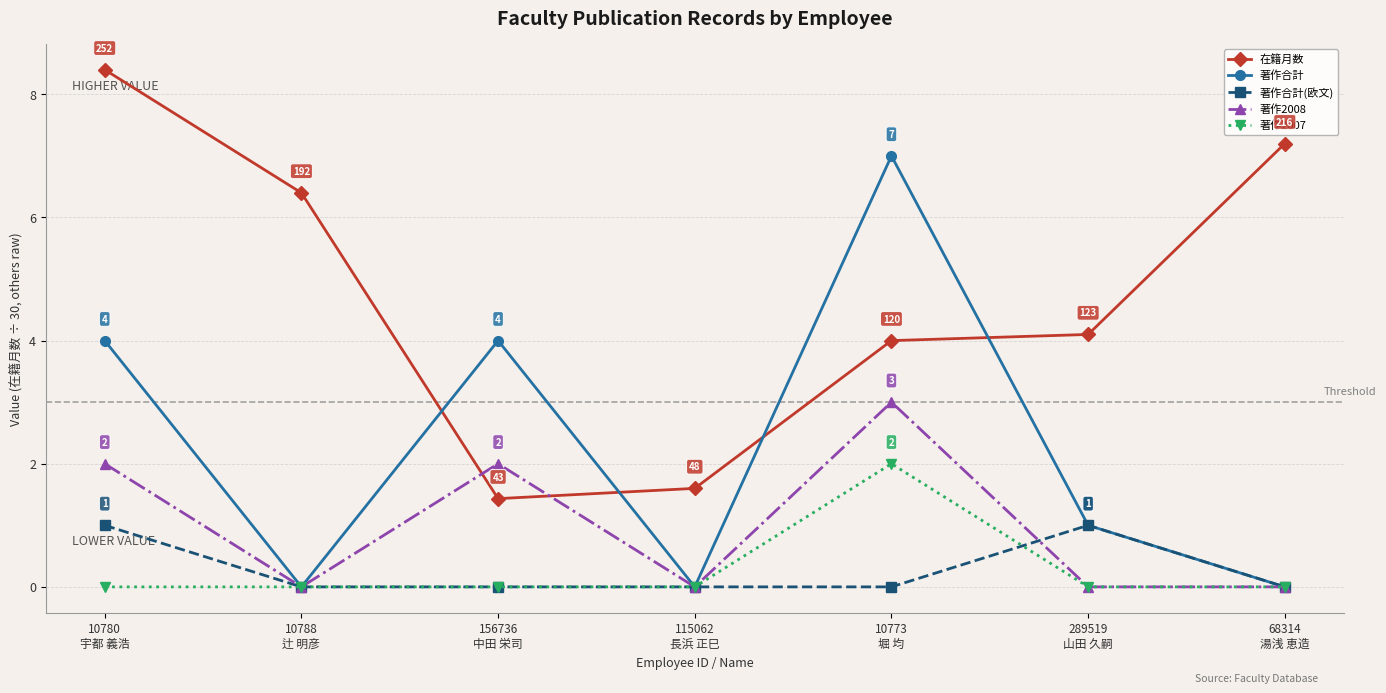

Reading left to right, what are all the values shown in this chart?

在籍月数: 10780
宇都 義浩=8.4	10788
辻 明彦=6.4	156736
中田 栄司=1.4	115062
長浜 正巳=1.6	10773
堀 均=4.0	289519
山田 久嗣=4.1	68314
湯浅 恵造=7.2
著作合計: 10780
宇都 義浩=4.0	10788
辻 明彦=0.0	156736
中田 栄司=4.0	115062
長浜 正巳=0.0	10773
堀 均=7.0	289519
山田 久嗣=1.0	68314
湯浅 恵造=0.0
著作合計(欧文): 10780
宇都 義浩=1.0	10788
辻 明彦=0.0	156736
中田 栄司=0.0	115062
長浜 正巳=0.0	10773
堀 均=0.0	289519
山田 久嗣=1.0	68314
湯浅 恵造=0.0
著作2008: 10780
宇都 義浩=2.0	10788
辻 明彦=0.0	156736
中田 栄司=2.0	115062
長浜 正巳=0.0	10773
堀 均=3.0	289519
山田 久嗣=0.0	68314
湯浅 恵造=0.0
著作2007: 10780
宇都 義浩=0.0	10788
辻 明彦=0.0	156736
中田 栄司=0.0	115062
長浜 正巳=0.0	10773
堀 均=2.0	289519
山田 久嗣=0.0	68314
湯浅 恵造=0.0